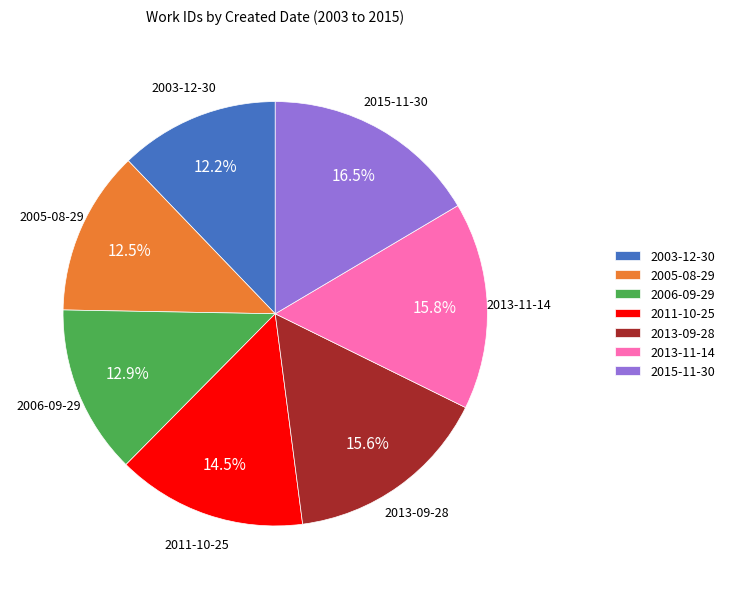

What is the ratio of the value at 2006-09-29 to the value at 2013-11-14?

0.8